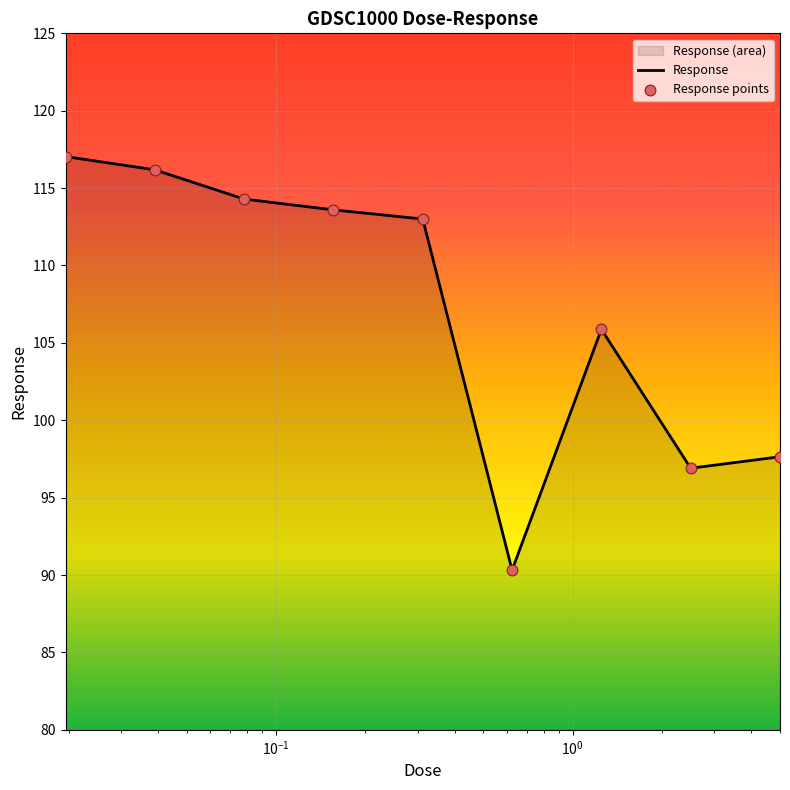

Which has a higher value, 2.5 or 0.625?

2.5